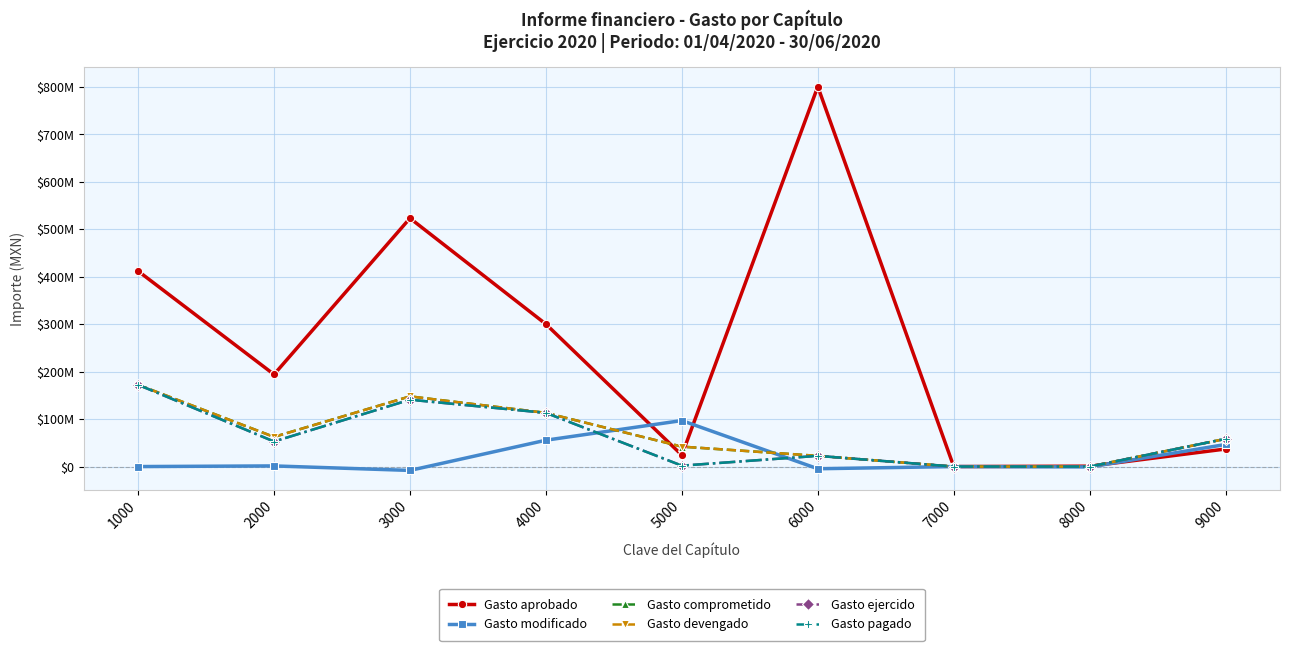

Is this an area chart (filled region under the line)?

No